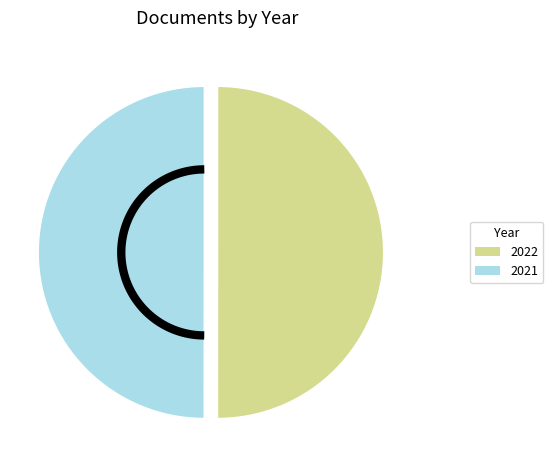

True or false: OPUS4-32484 accounts for 45% of the total.

False